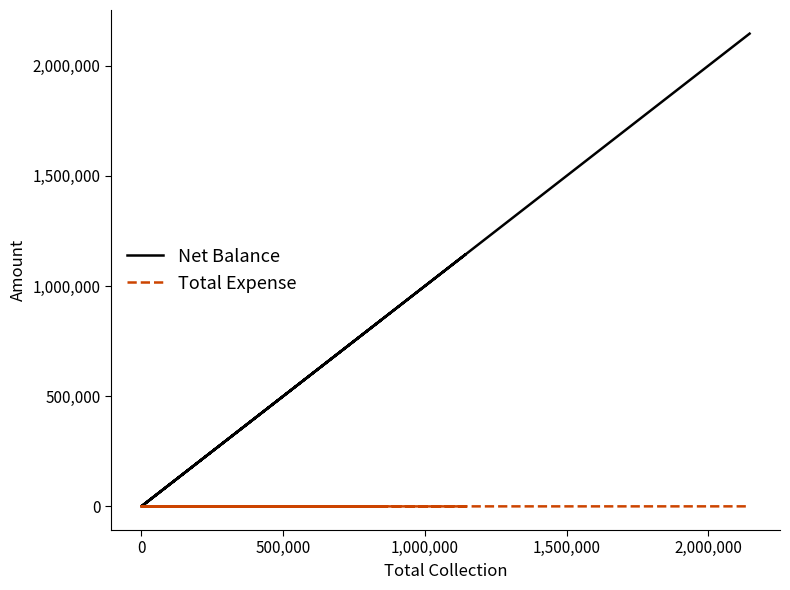

True or false: Total Expense and Net Balance cross at least once.

False